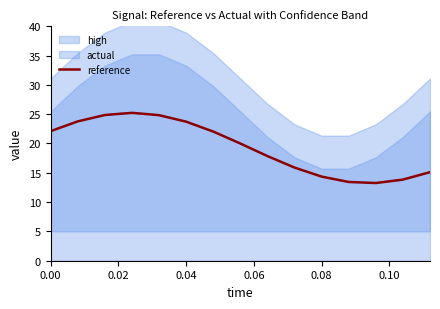

What is the minimum value for reference?

13.3